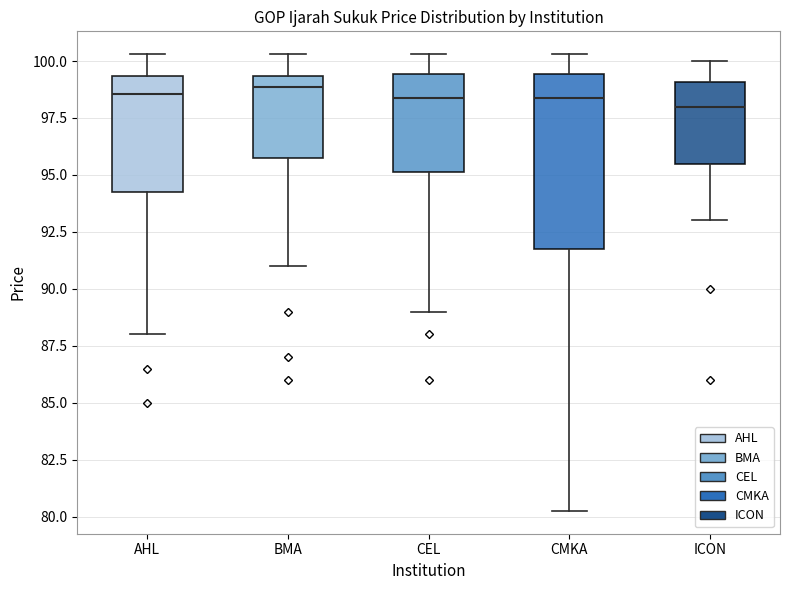

Reading left to right, read every box against the y-axis: the position of its median line, the range the box covers, and the ends of its whiskers. The values are not printed on the chart, so give them approximately, as read against the axis.

AHL: median 98.5, box 94.5 to 99.5, whiskers 88.0 to 100.5
BMA: median 99.0, box 96.0 to 99.5, whiskers 91.0 to 100.5
CEL: median 98.5, box 95.0 to 99.5, whiskers 89.0 to 100.5
CMKA: median 98.5, box 92.0 to 99.5, whiskers 80.5 to 100.5
ICON: median 98.0, box 95.5 to 99.0, whiskers 93.0 to 100.0